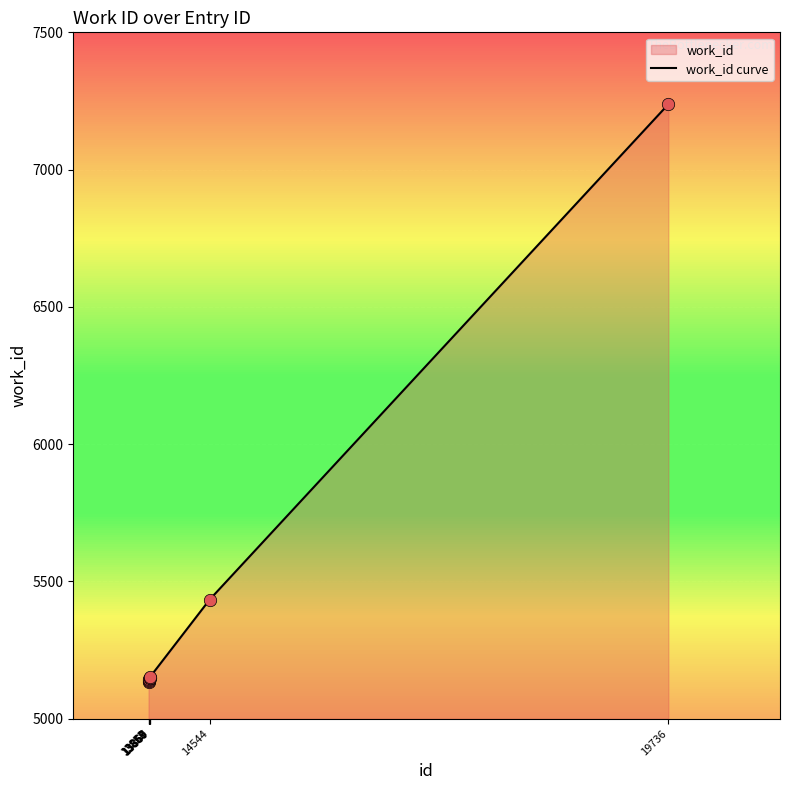

What is the ratio of the value at 13860 to the value at 13857?

1.0